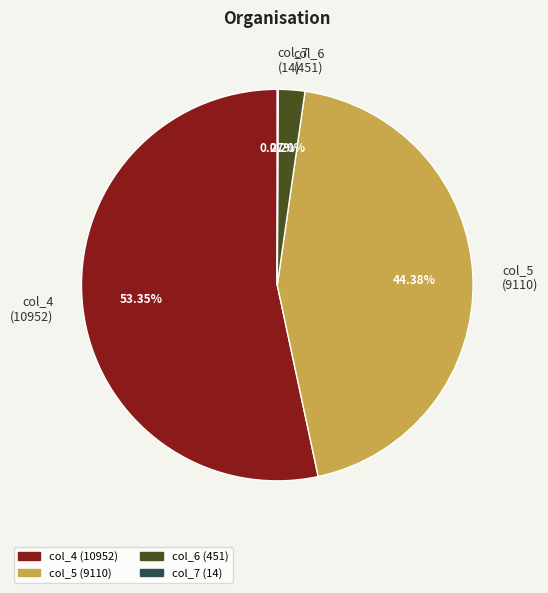

Does col_4 (10952) represent more than half of the total?

Yes